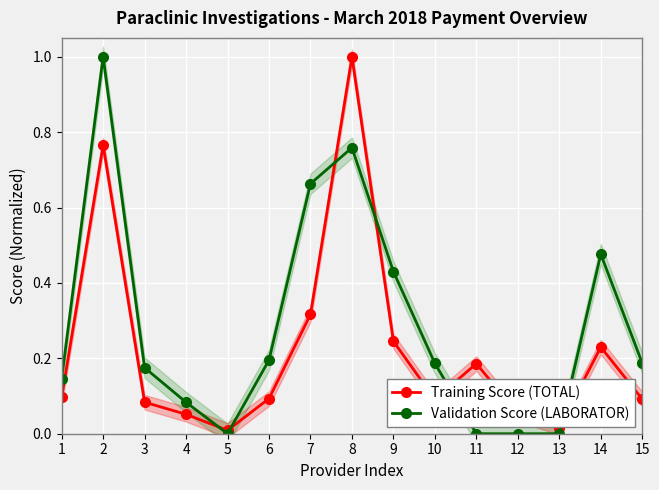

Rank the series at 13 from highest to lowest value.

Training Score (TOTAL), Validation Score (LABORATOR)